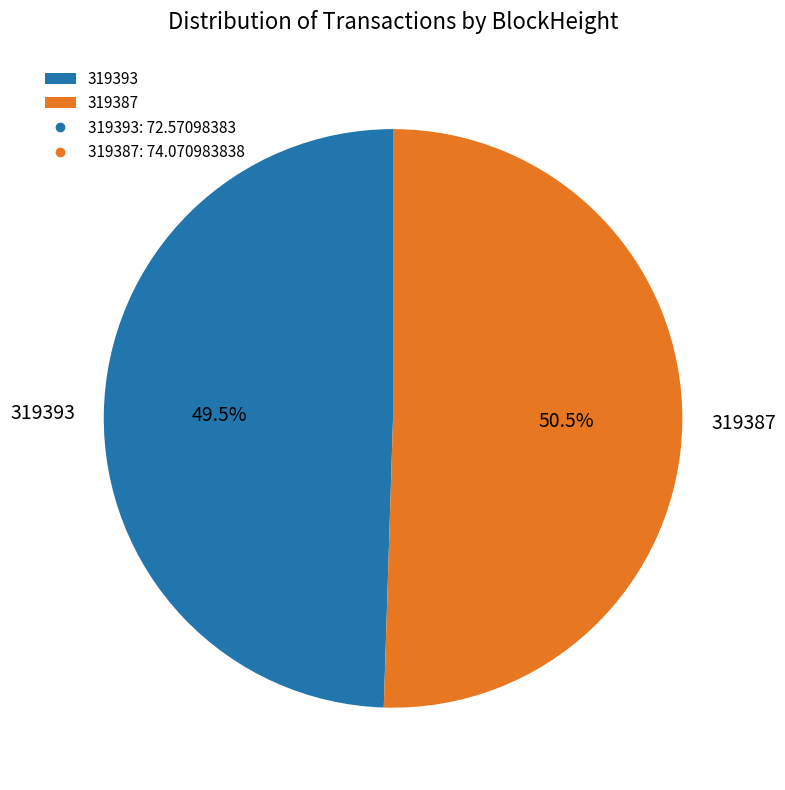

What is the ratio of the value at 319387 to the value at 319393?

1.0